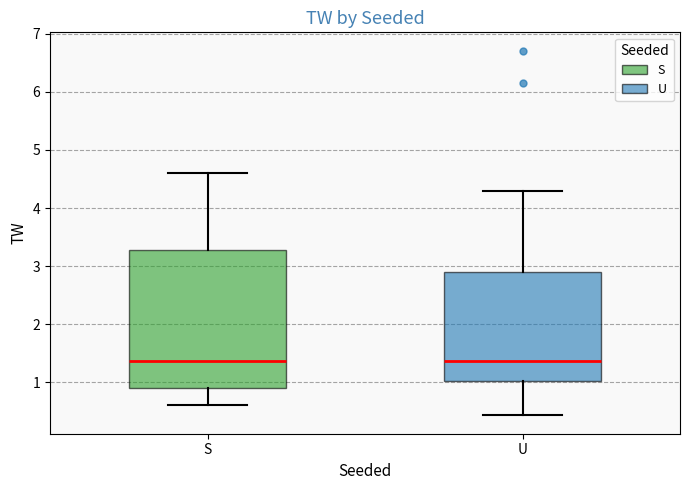

Reading left to right, transcribe this box plot: for each box, give where its median line is, the range the box spans, and where its two whiskers end, as read against the y-axis. The values are not printed on the chart, so give them approximately, as read against the axis.

S: median 1.4, box 0.9 to 3.3, whiskers 0.6 to 4.6
U: median 1.4, box 1.0 to 2.9, whiskers 0.4 to 4.3